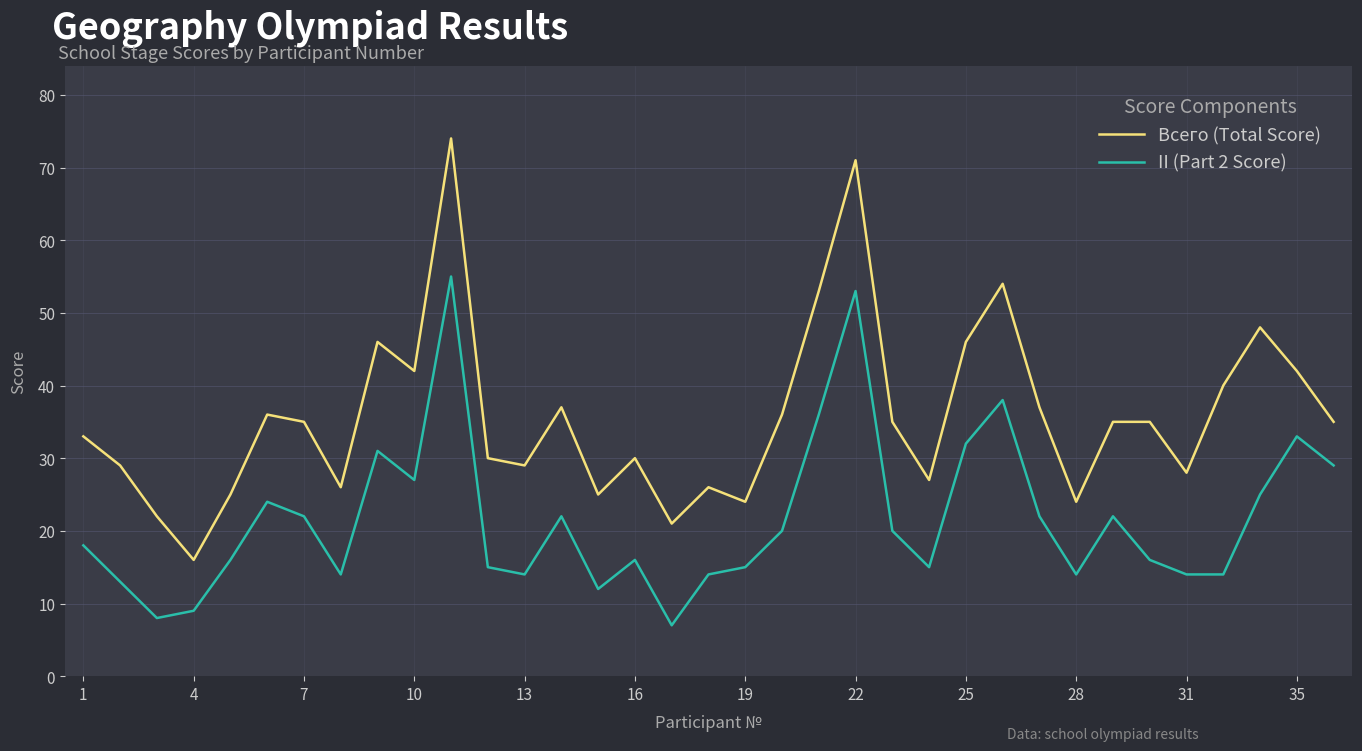

What is the maximum value shown in the chart?

74